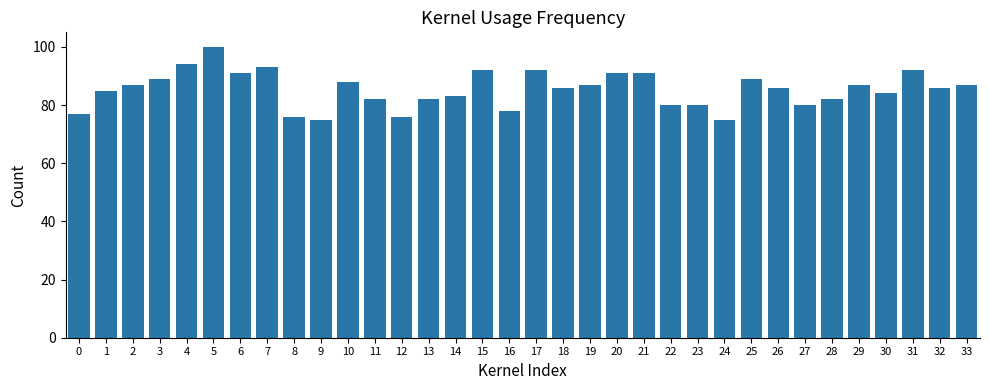

Which category has the highest value across all series?

5